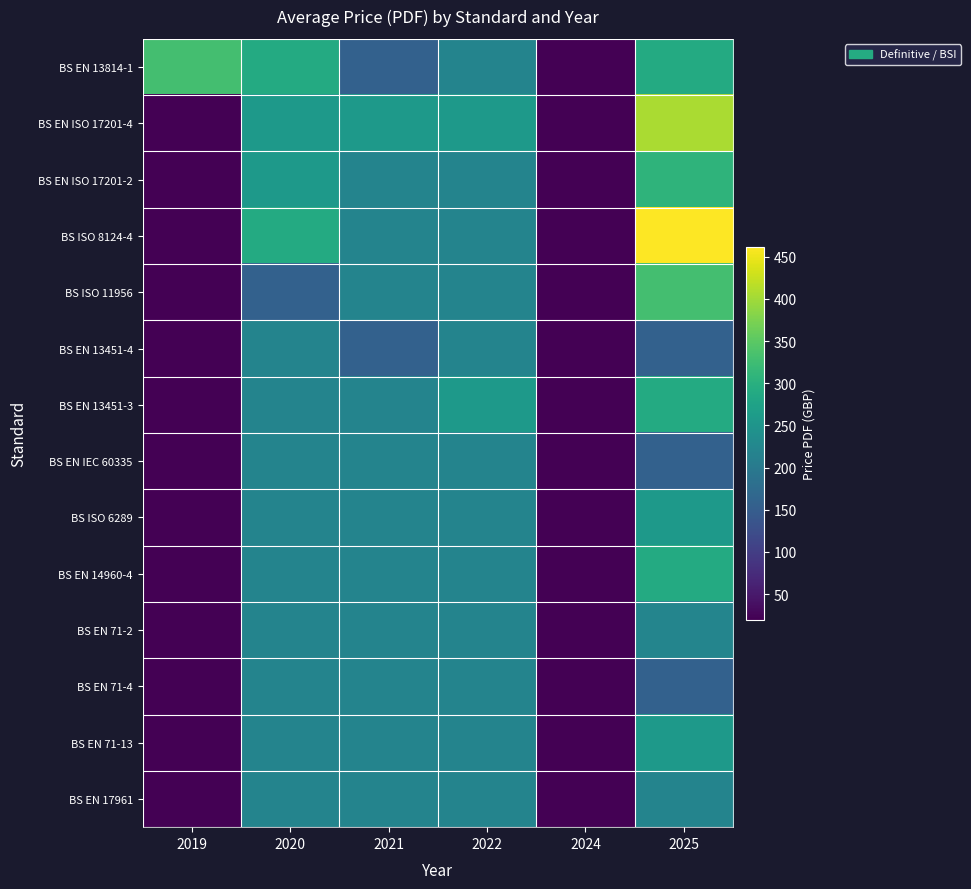

What is the minimum value shown in the chart?

20